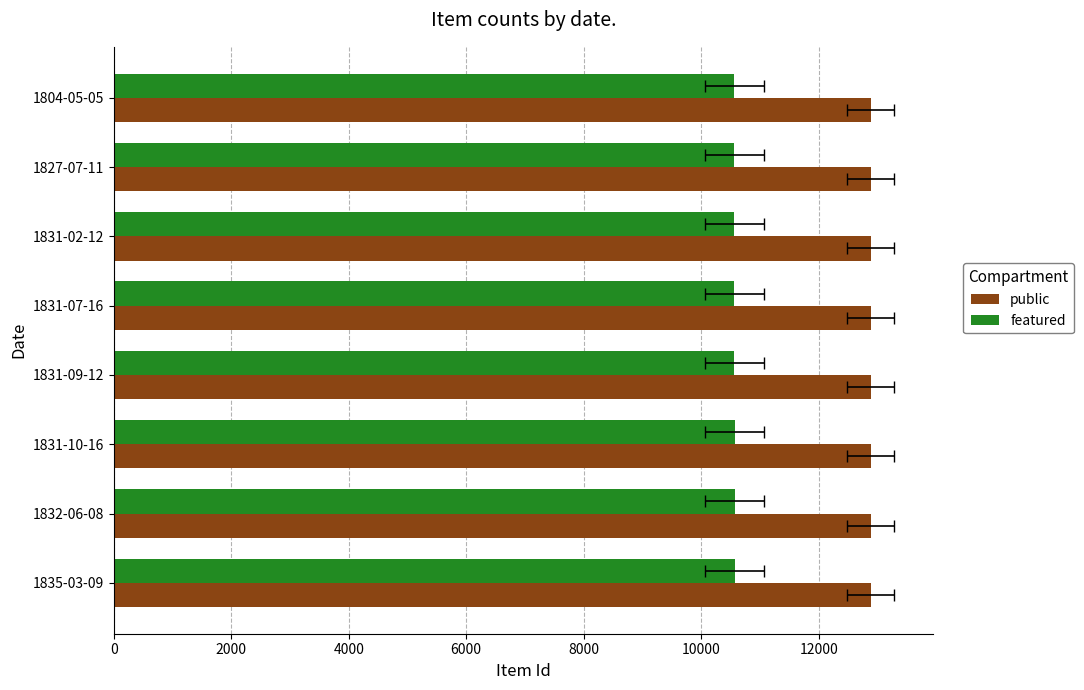

What is the difference between the maximum and minimum values in the featured series?

5.7